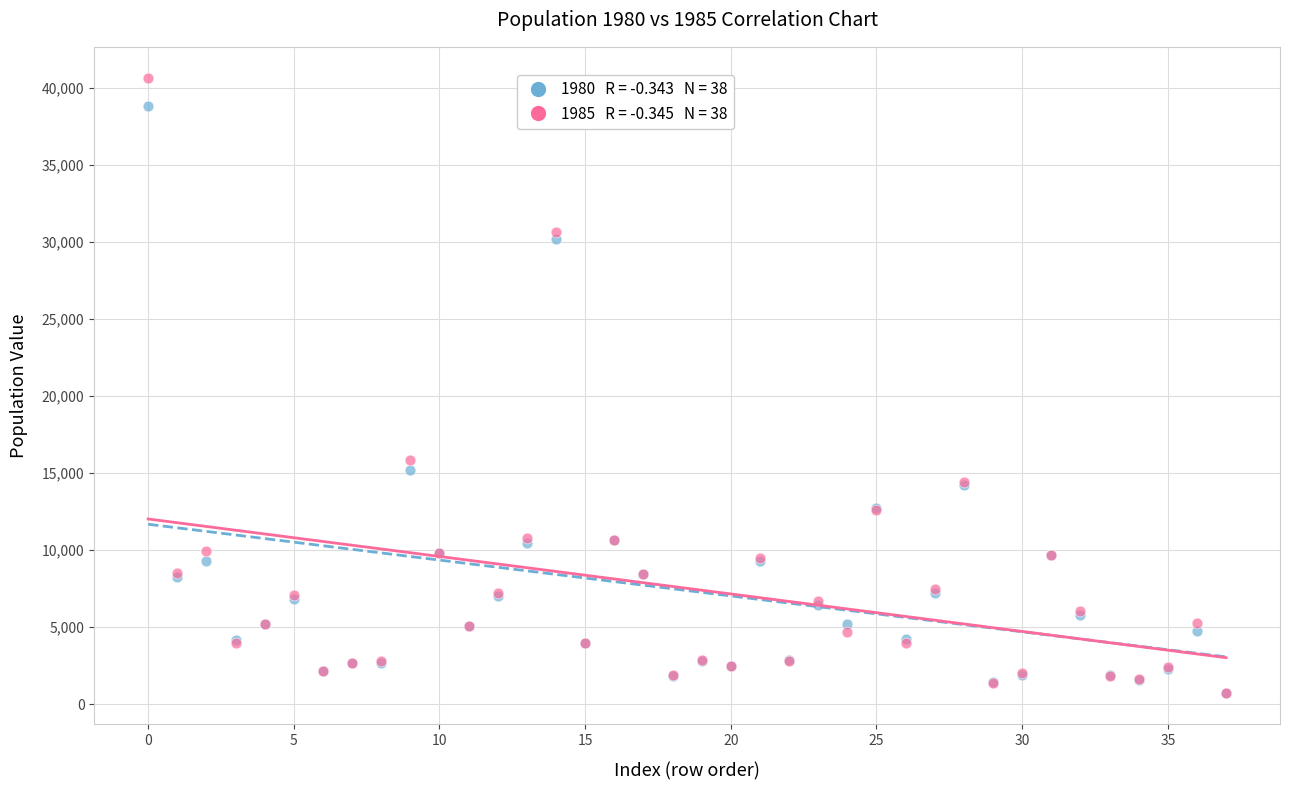

Across all series, what Y value is closest to 20677?

15874